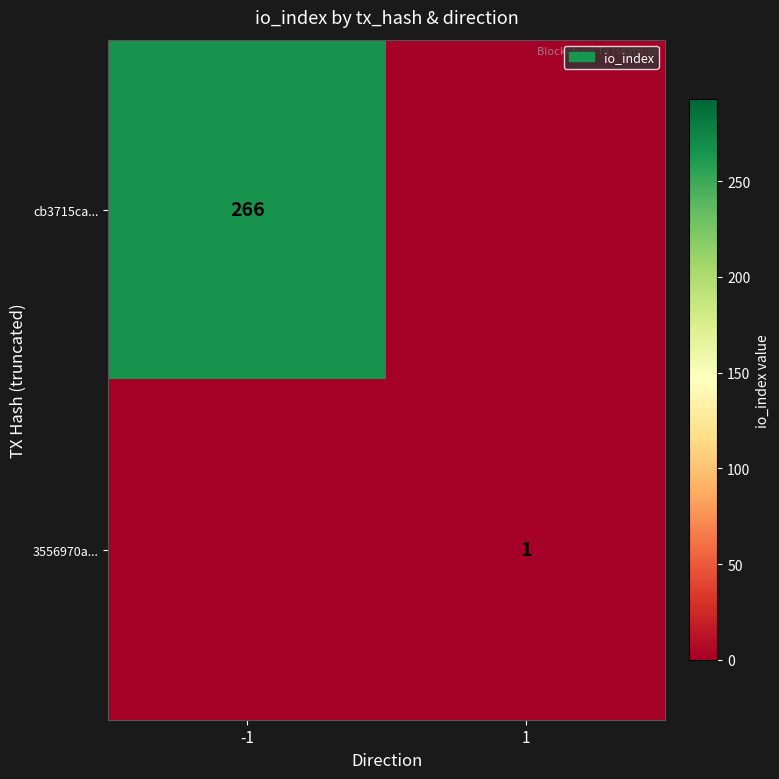

At which category is the sum across all series the highest?

-1